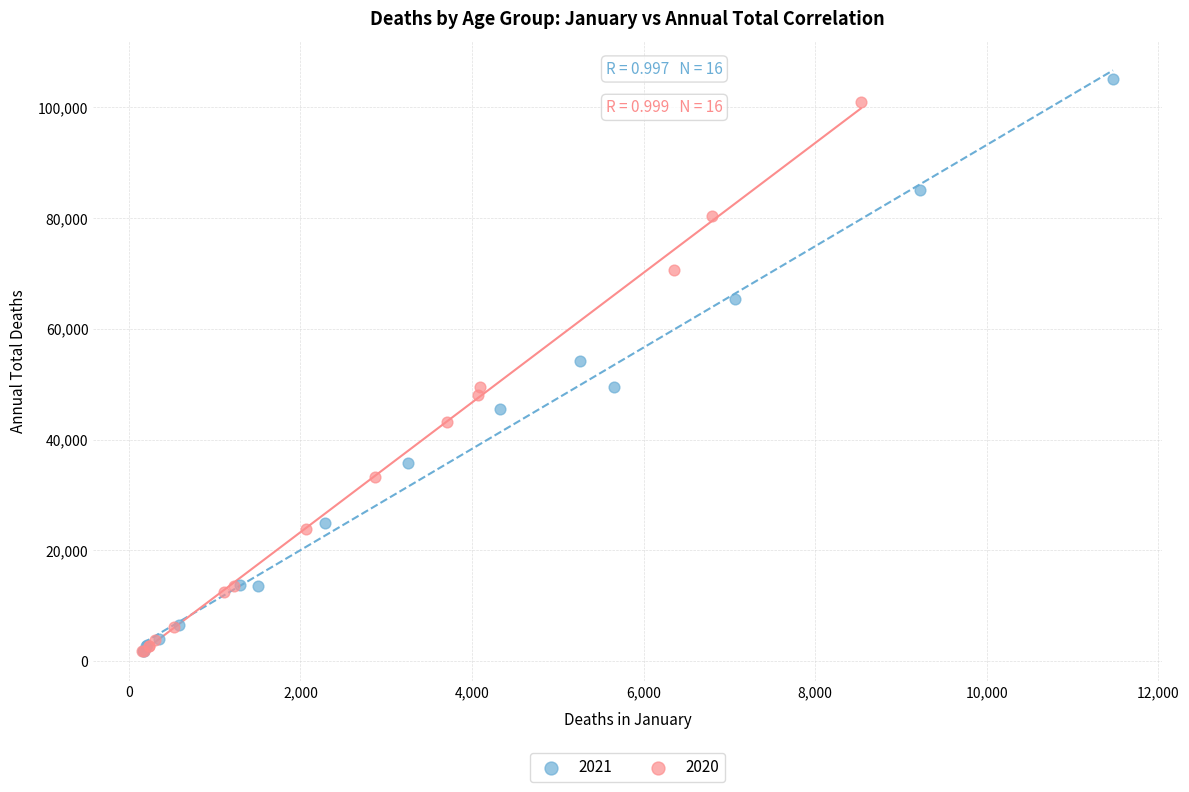

Which series contains the highest Y value?

2021